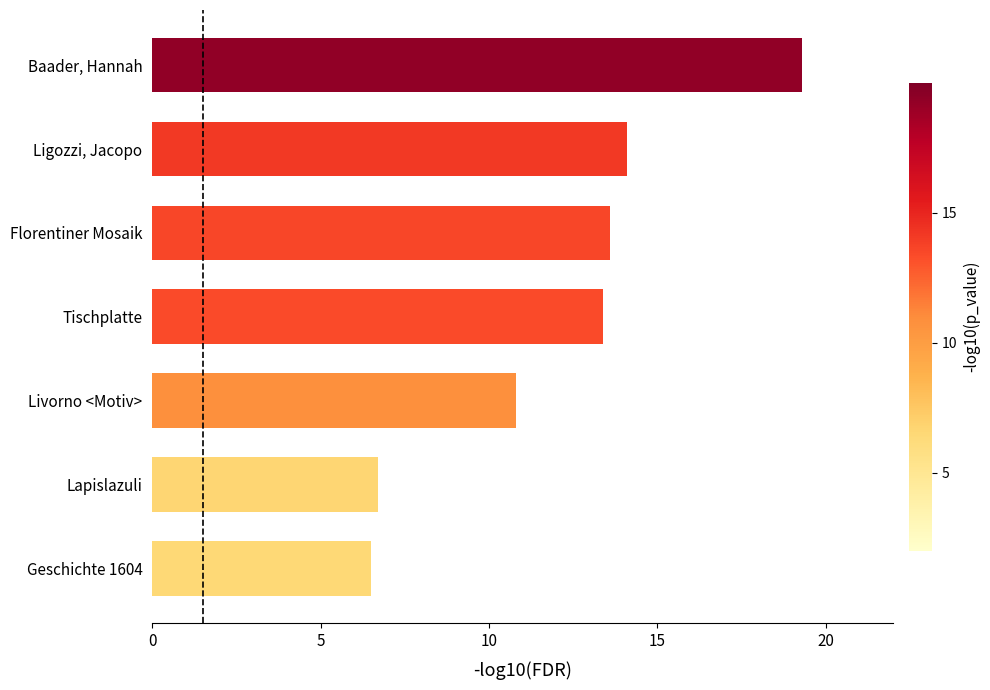

How many bars are there in total?

7